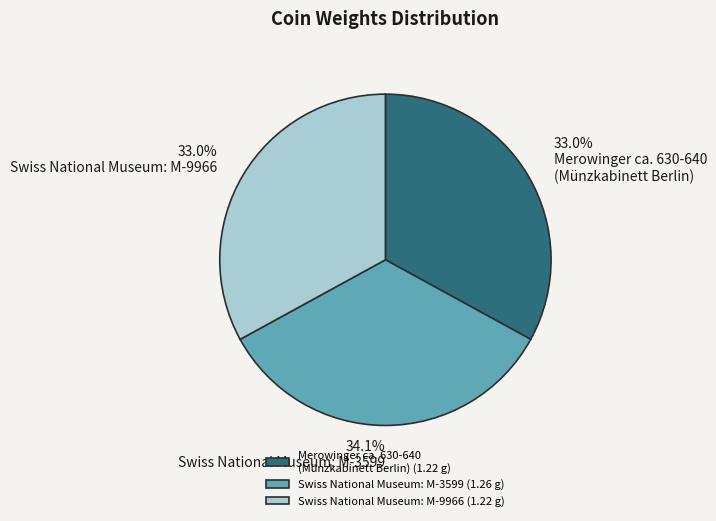

Is there any slice that represents more than half of the pie?

No